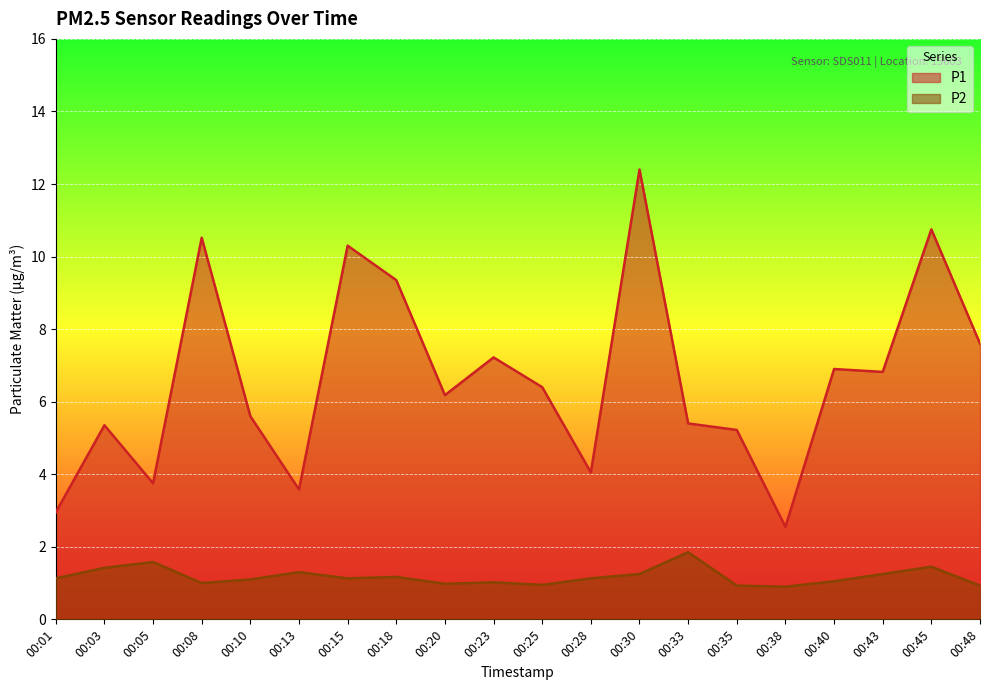

Which series has the largest range (max minus min)?

P1